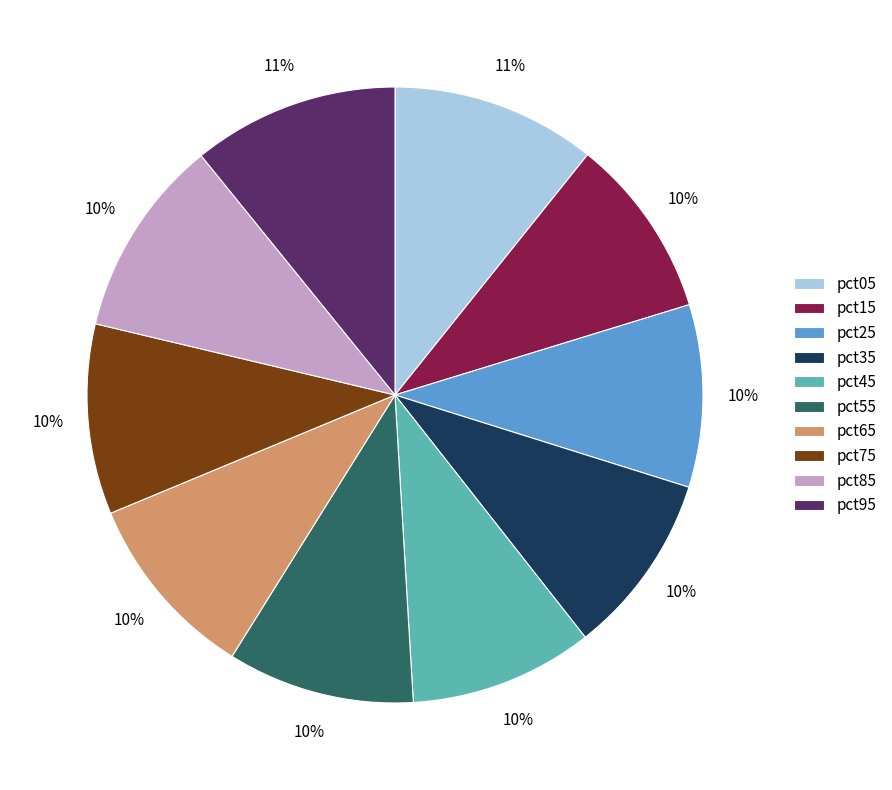

To the nearest percent, what is the difference between the largest and smallest slice percentages?

1%